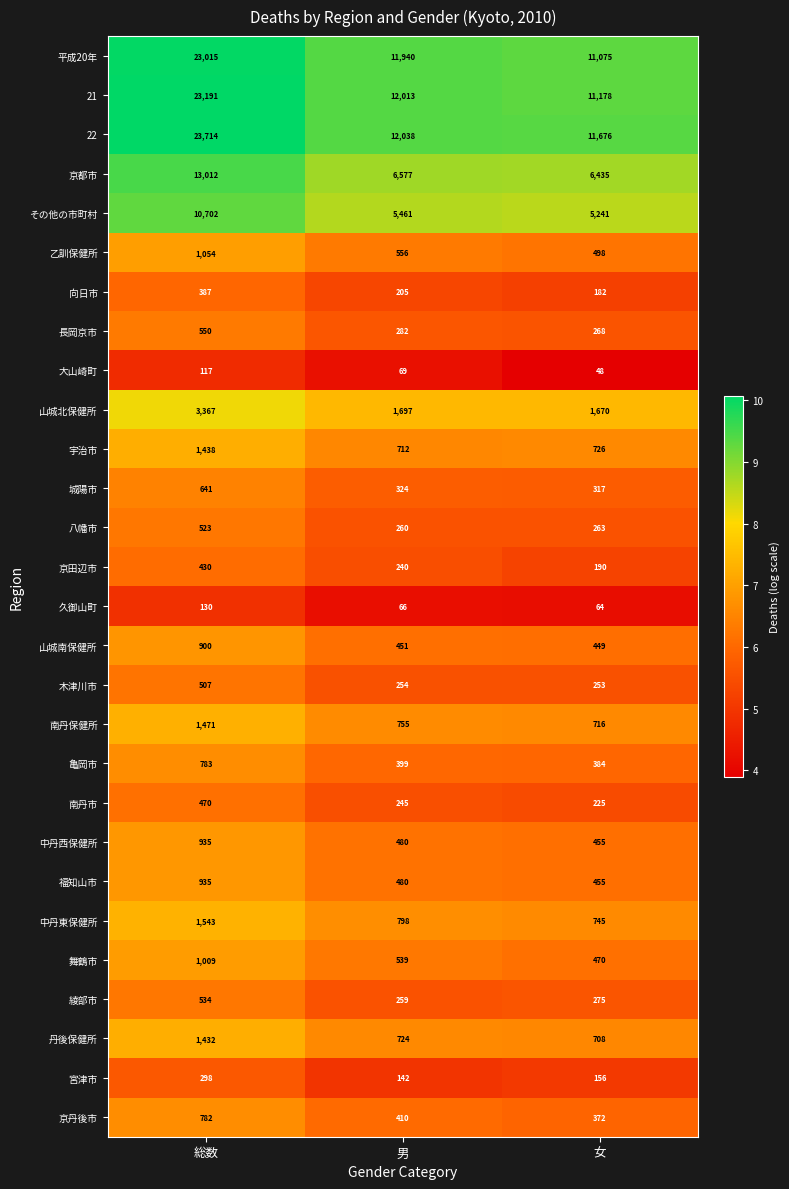

Between 総数 and 女, which series saw the biggest shift?

22